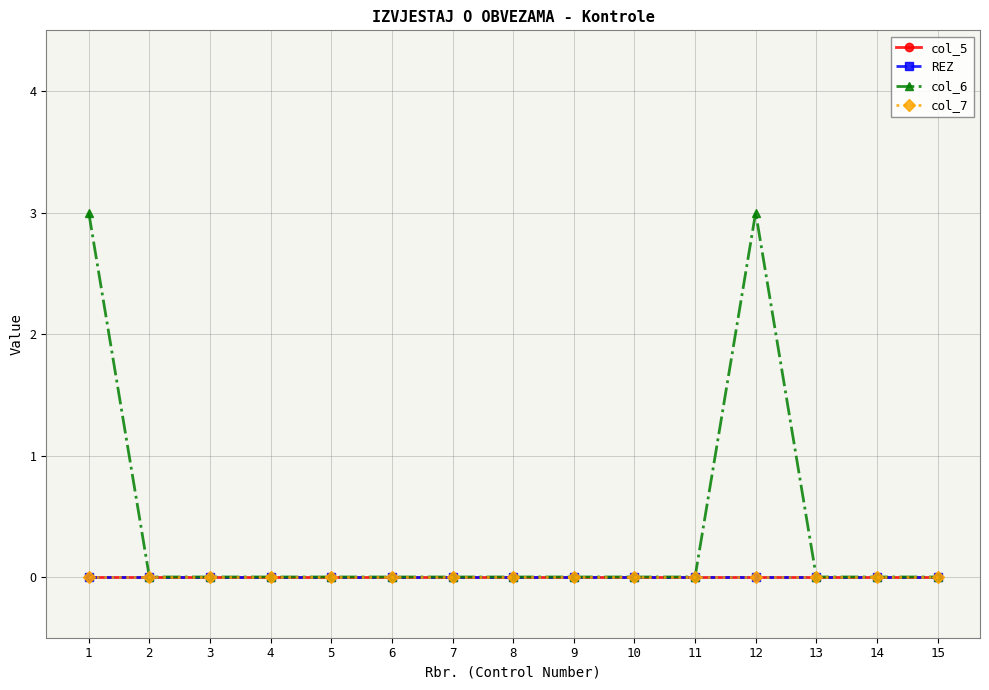

Does the chart have visible grid lines?

Yes